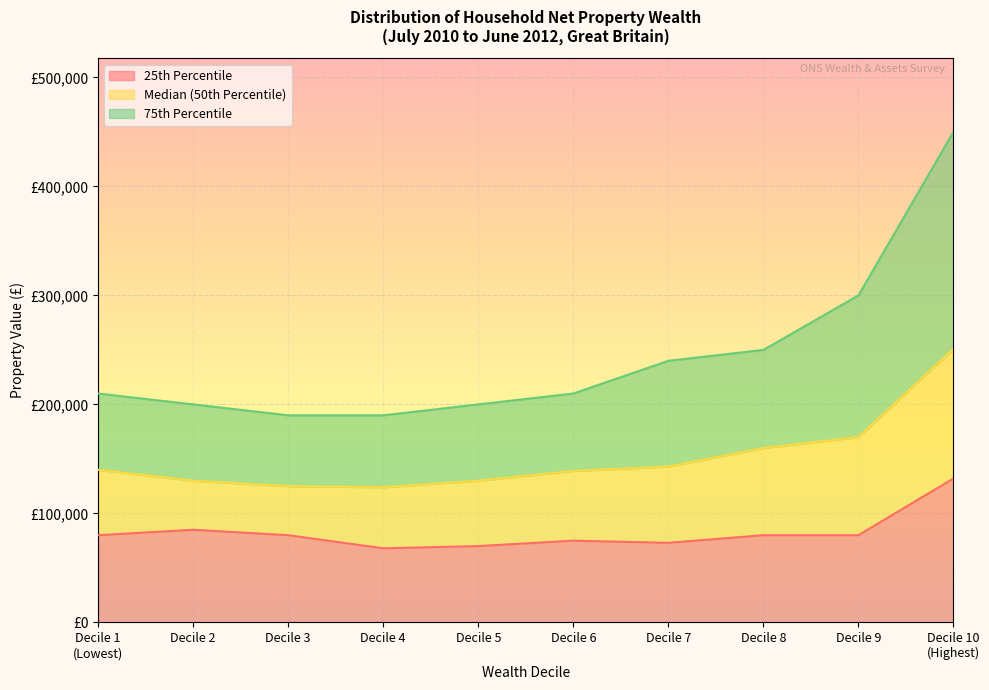

Rank the series by their maximum value, from lowest to highest.

25th Percentile, Median (50th Percentile), 75th Percentile